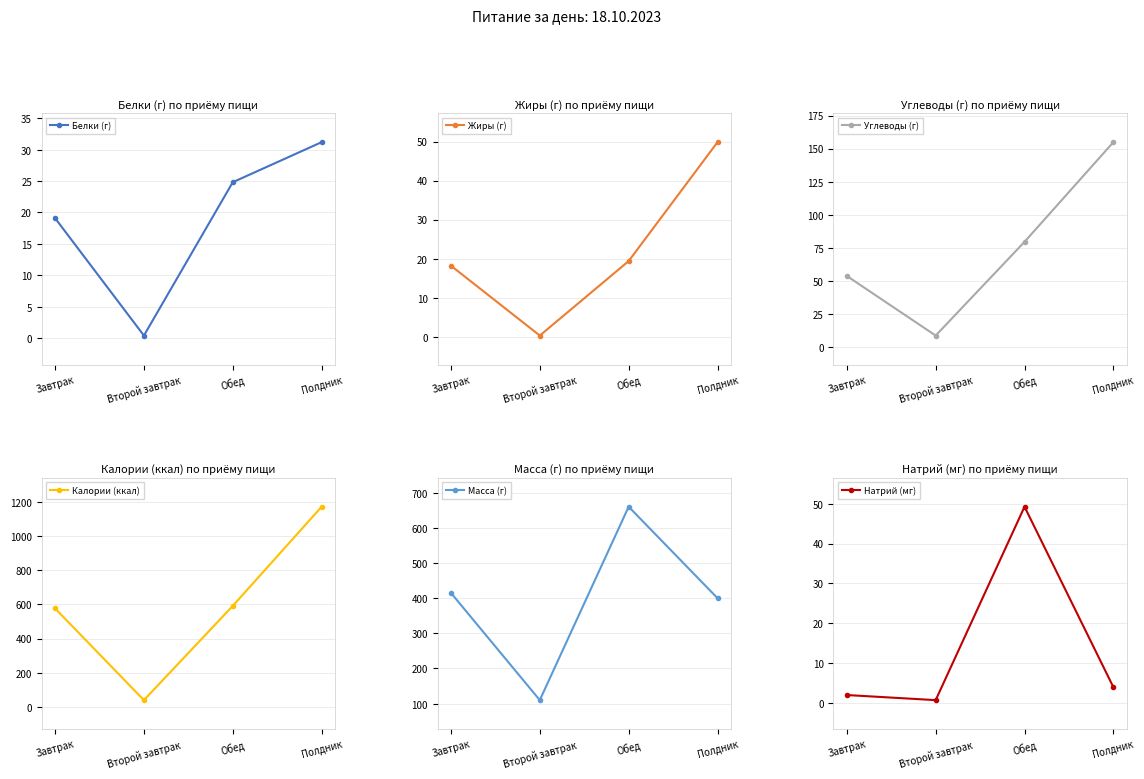

Between Завтрак and Полдник, which series saw the biggest shift?

Калории (ккал)